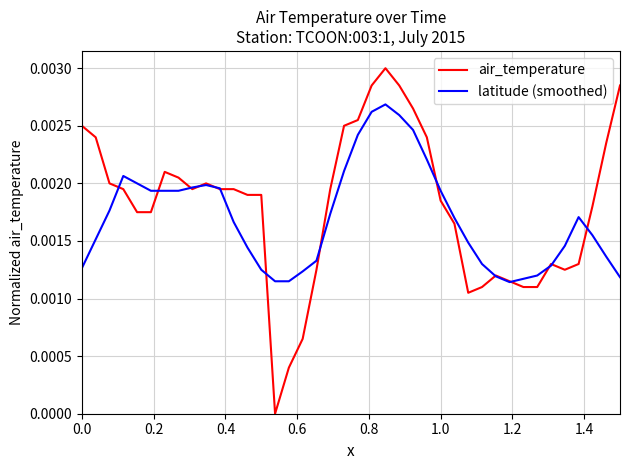

Which series has the largest total across all categories?

air_temperature